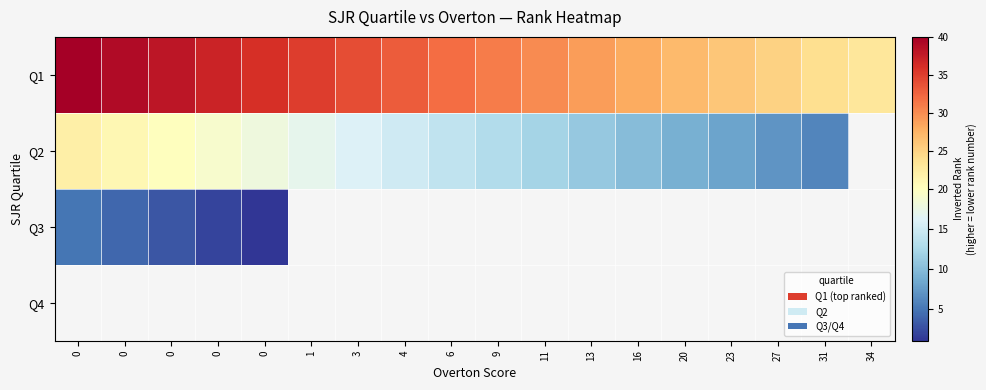

Between 4 and 27, which series saw the biggest shift?

Q1